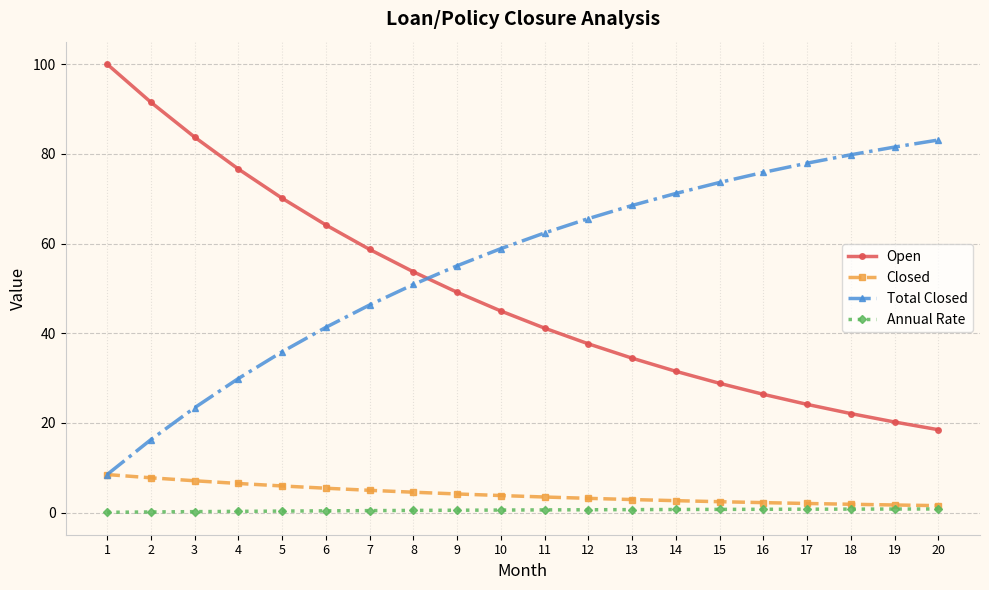

What is the spread (max minus min) of values at 13?

67.8